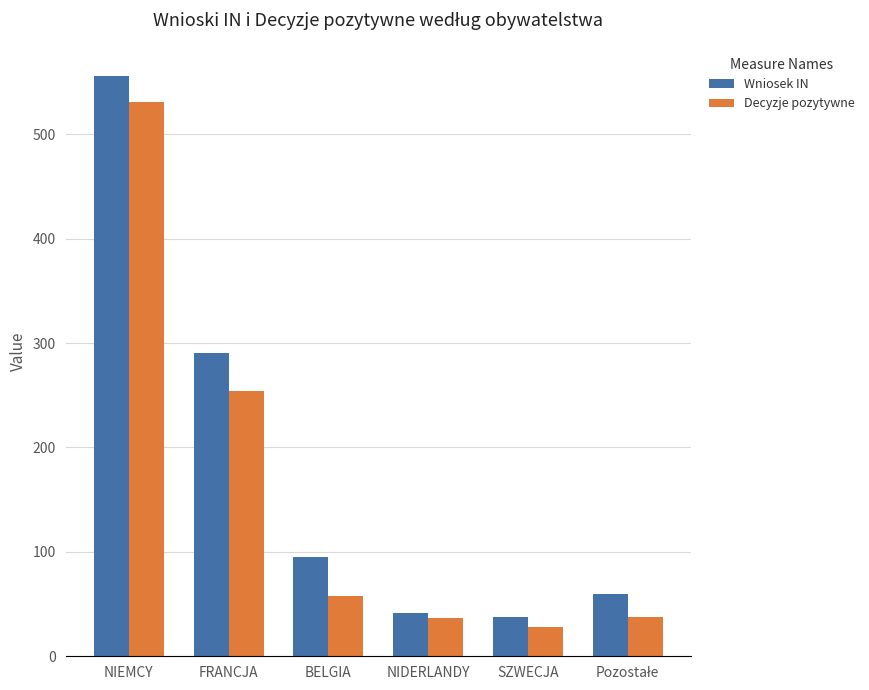

Is the value of Wniosek IN at NIDERLANDY greater than the value of Decyzje pozytywne at NIEMCY?

No